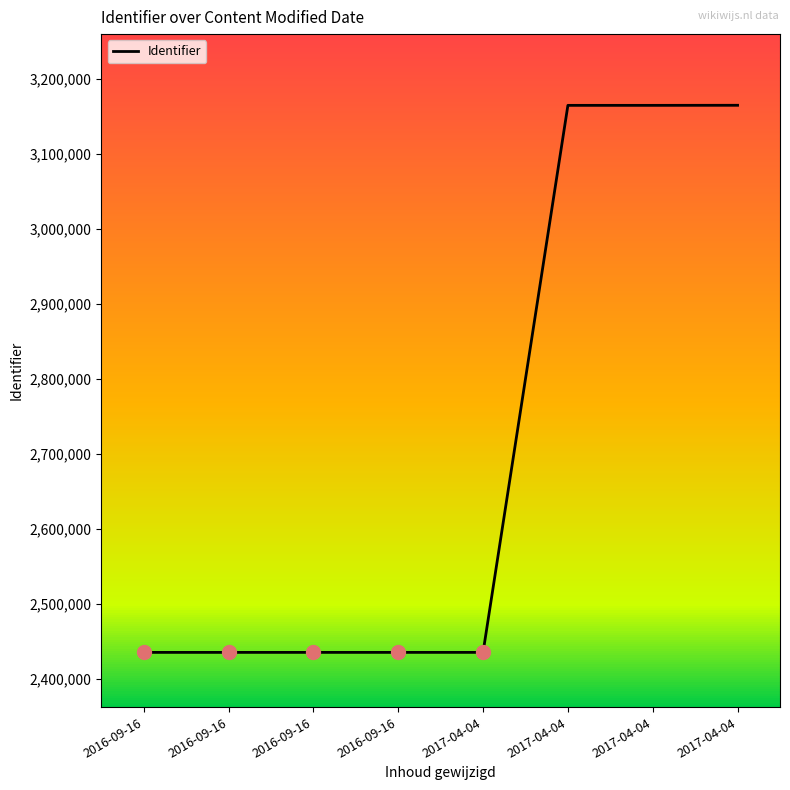

What is the difference between the maximum and minimum values?

729886